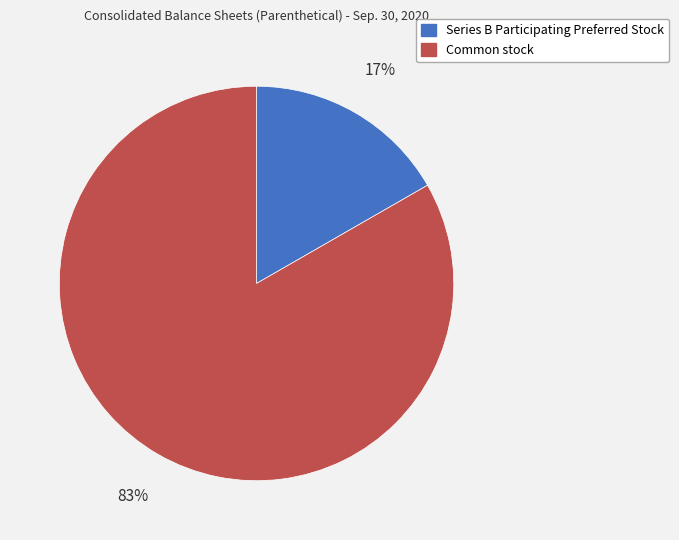

Which category has the smallest portion of the pie?

Series B Participating Preferred Stock